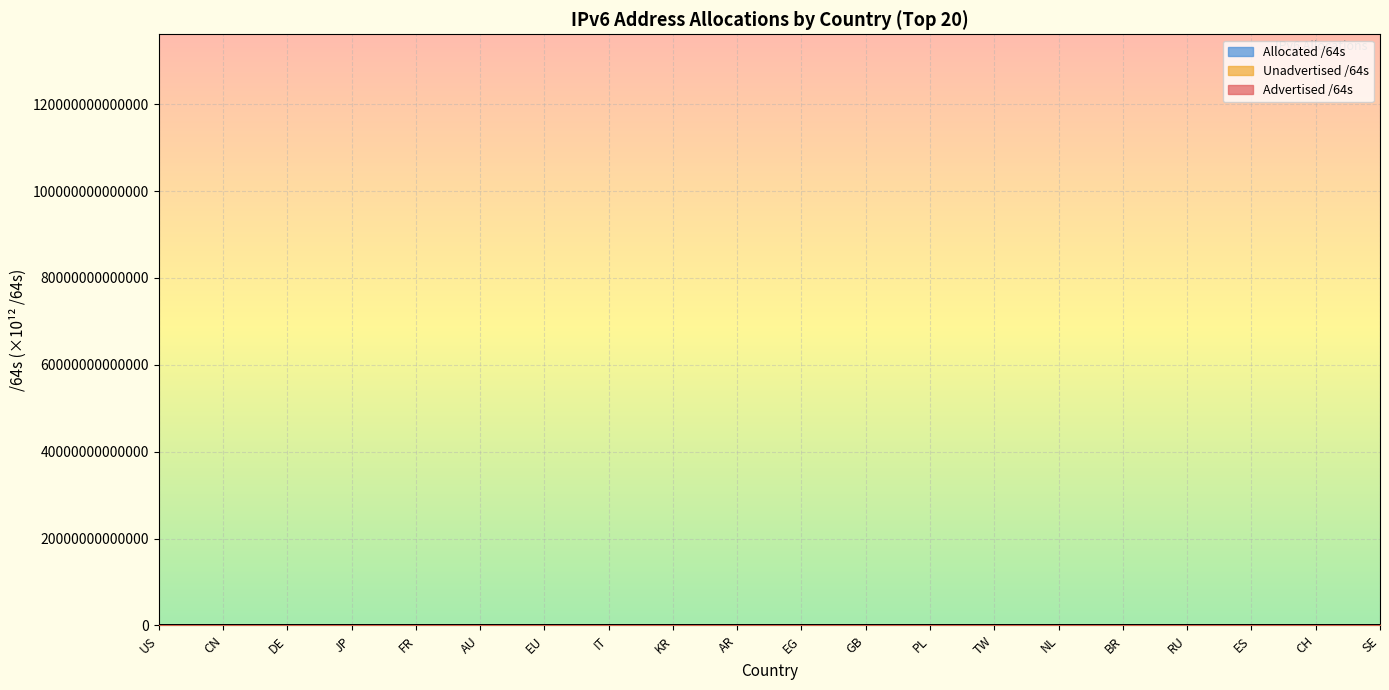

What position from the right is AU?

15